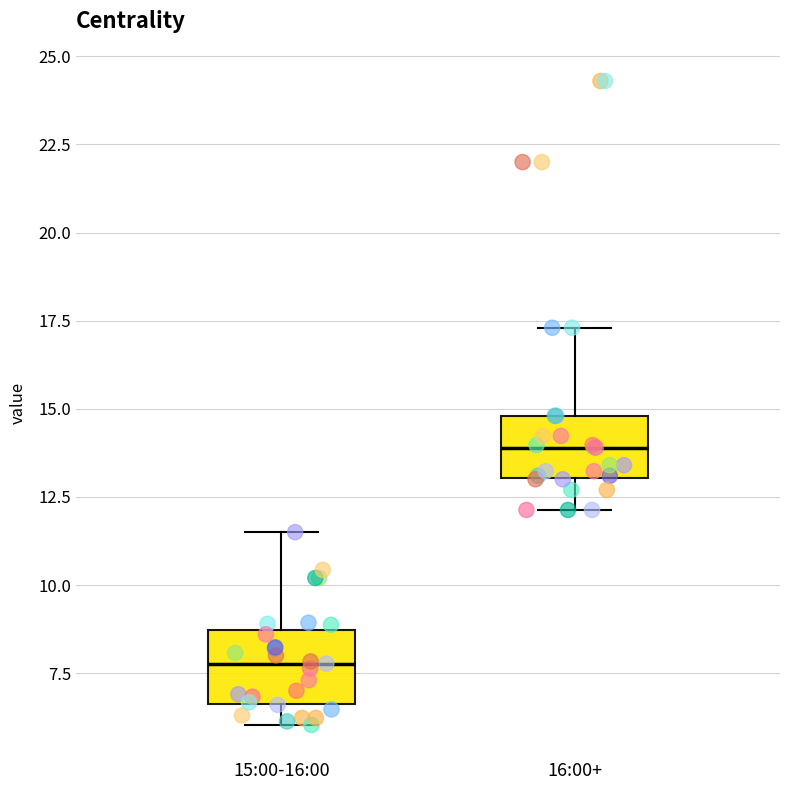

Which box's median line is the highest?

16:00+